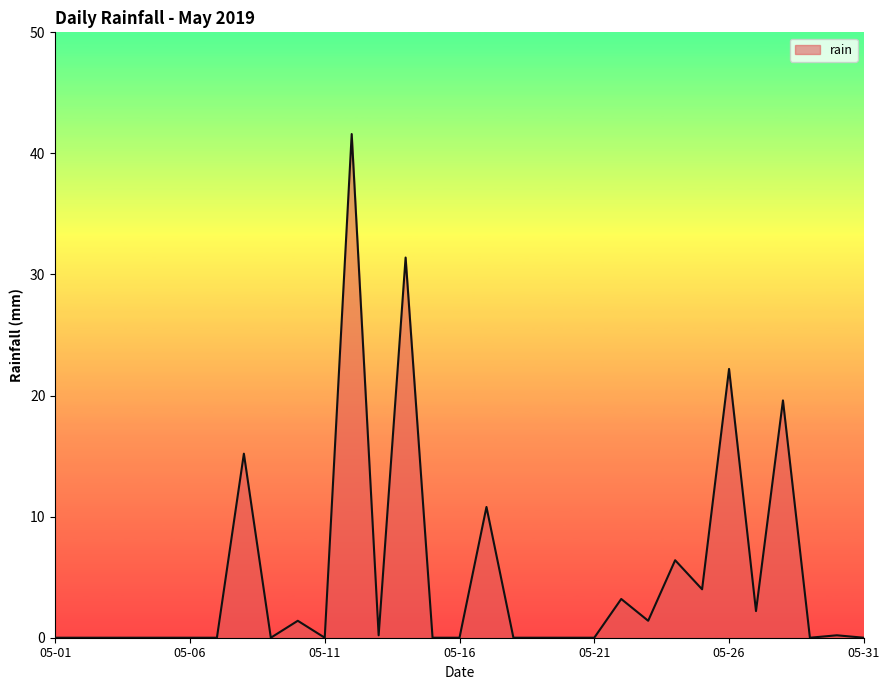

What is the greatest value displayed?

41.6